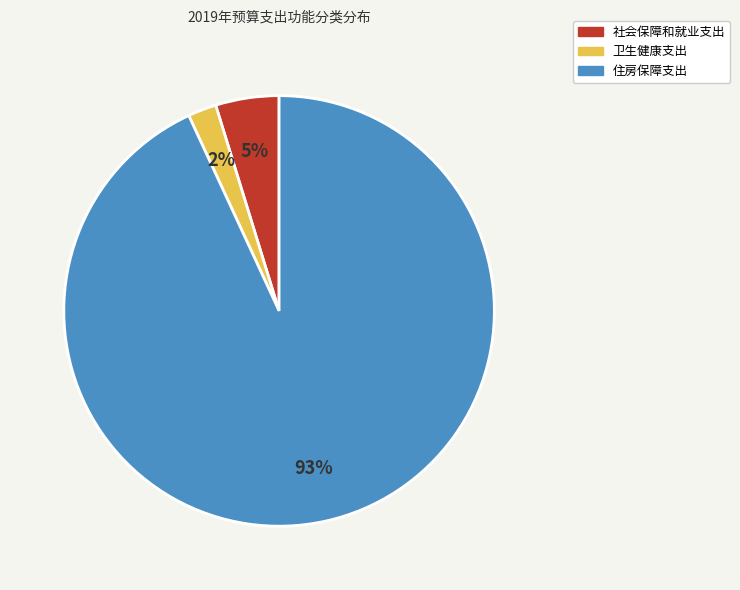

Combined, do 住房保障支出 and 社会保障和就业支出 account for over 50%?

Yes